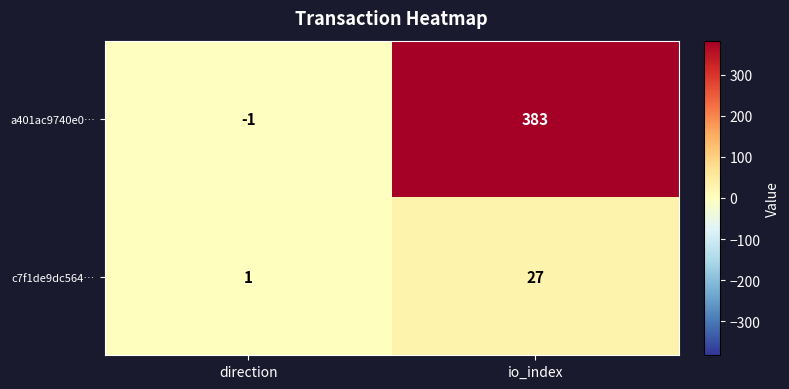

Reading right to left, extract all data points from this chart.

a401ac9740e0…: 383	-1
c7f1de9dc564…: 27	1